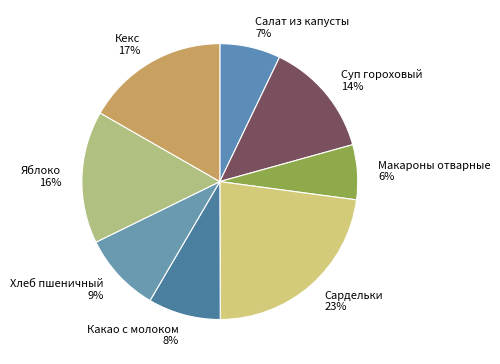

To the nearest percent, what percentage of the pie is Салат из капусты?

7%